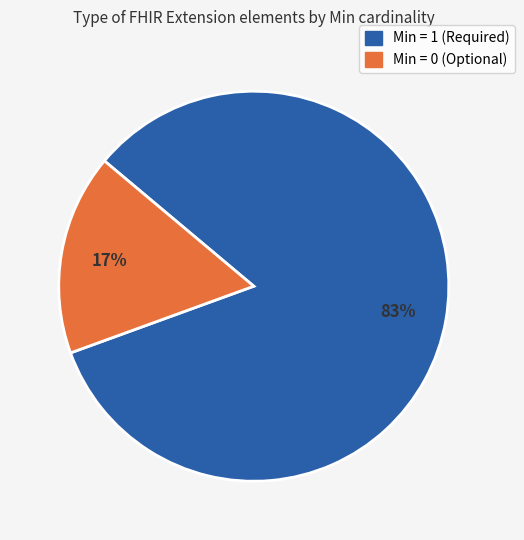

To the nearest percent, what is the average slice percentage?

50%